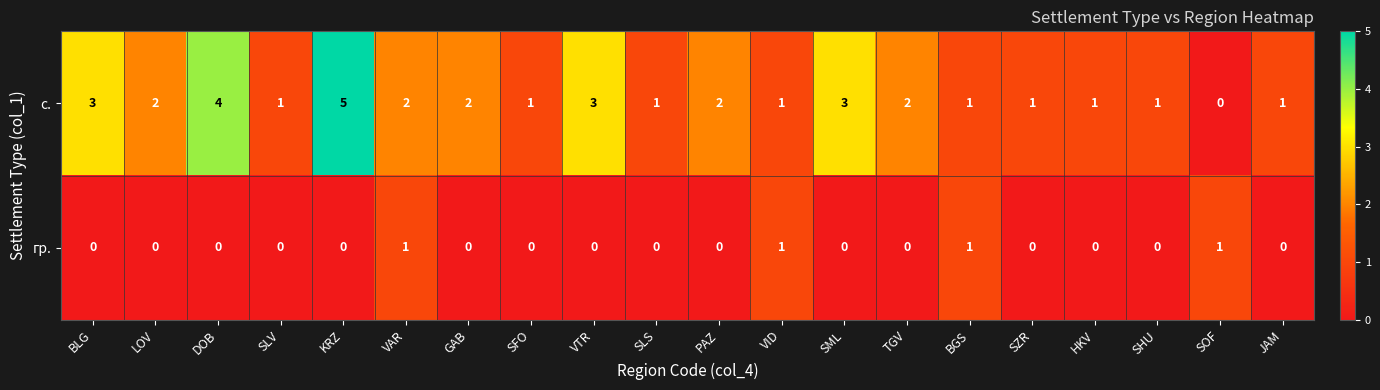

What is the greatest value displayed?

5